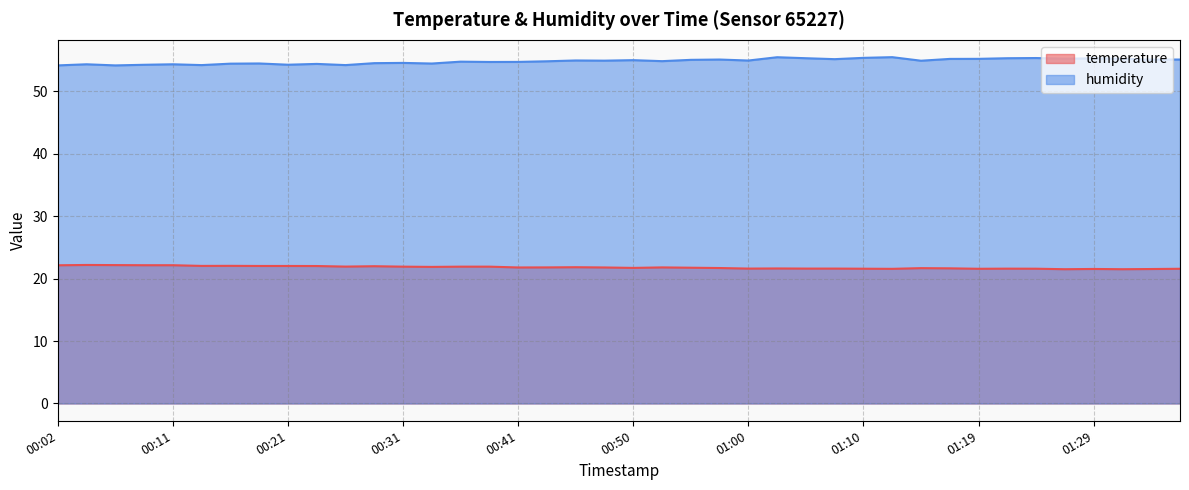

At how many categories does at least one series exceed 50?

40